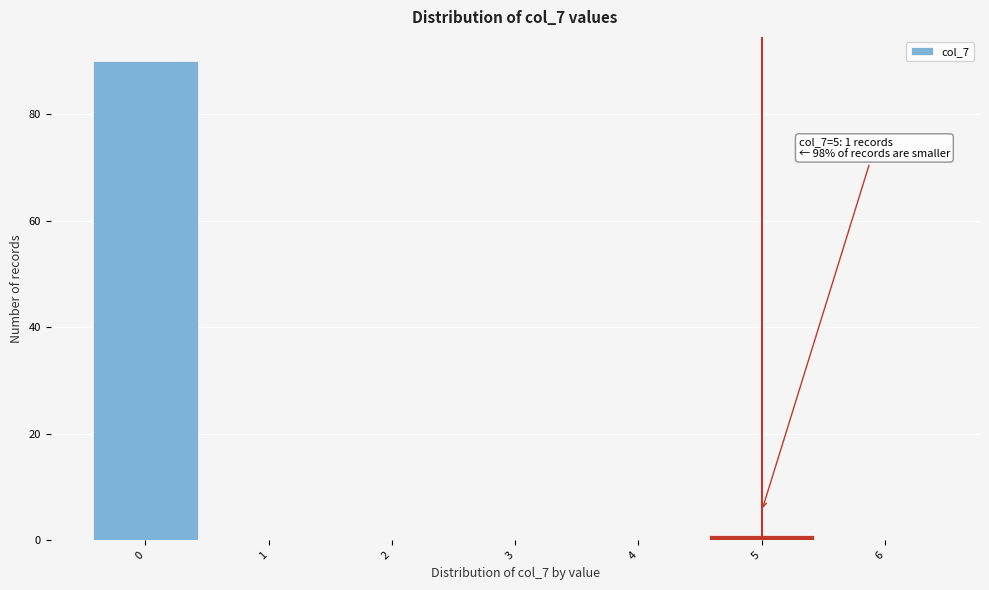

Which range on the x-axis has the tallest bar?

-0.5 to 0.5